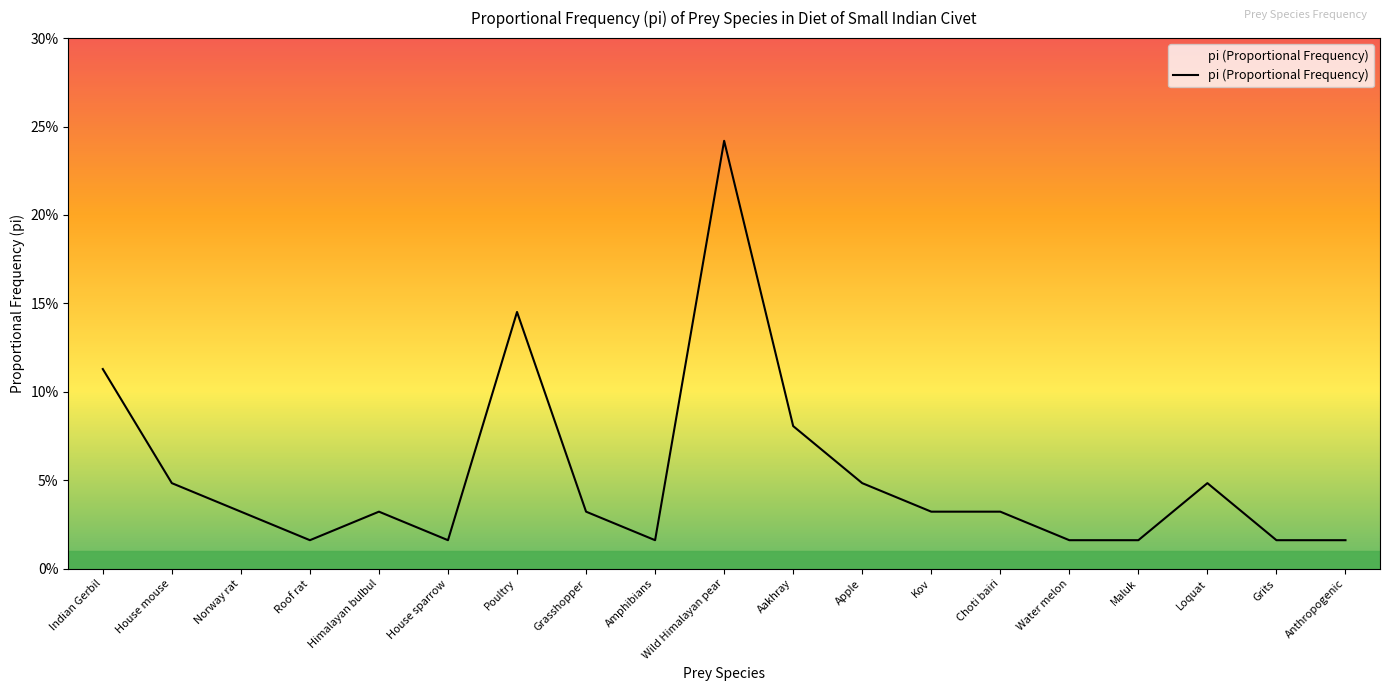

Reading left to right, list all the values displayed in this chart.

0.1	0.0	0.0	0.0	0.0	0.0	0.1	0.0	0.0	0.2	0.1	0.0	0.0	0.0	0.0	0.0	0.0	0.0	0.0